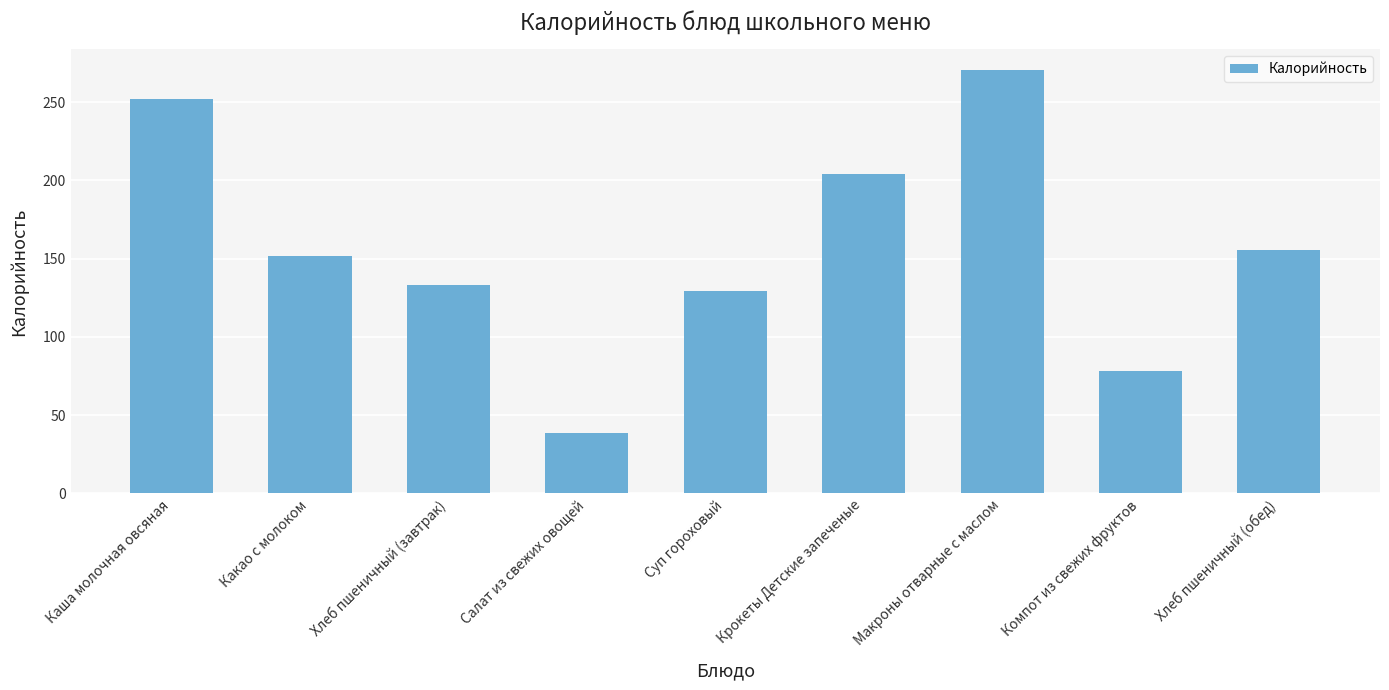

Between Хлеб пшеничный (завтрак) and Макроны отварные с маслом, which is larger?

Макроны отварные с маслом